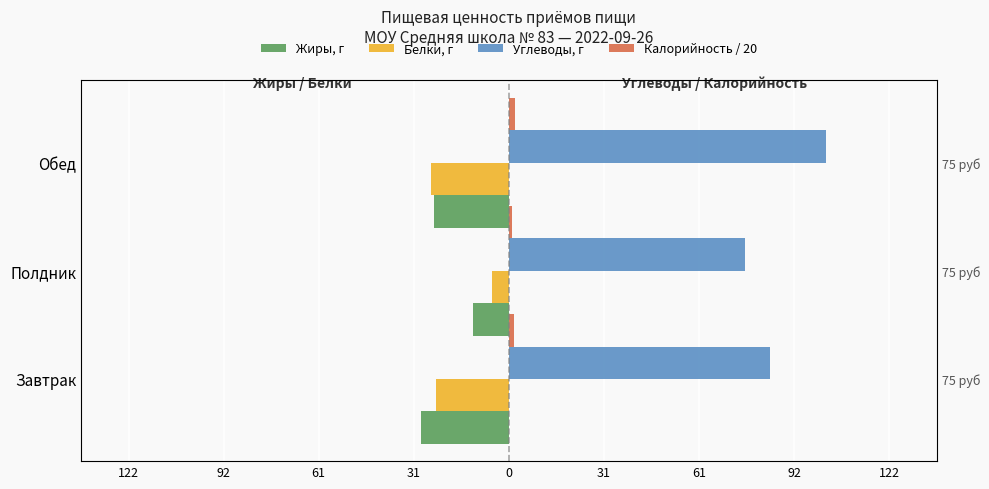

Reading left to right, list all the values displayed in this chart.

Жиры, г: -28.3	-11.6	-24.0
Белки, г: -23.3	-5.3	-25.1
Углеводы, г: 84.1	76.1	101.9
Калорийность / 20: 1.8	1.1	1.9